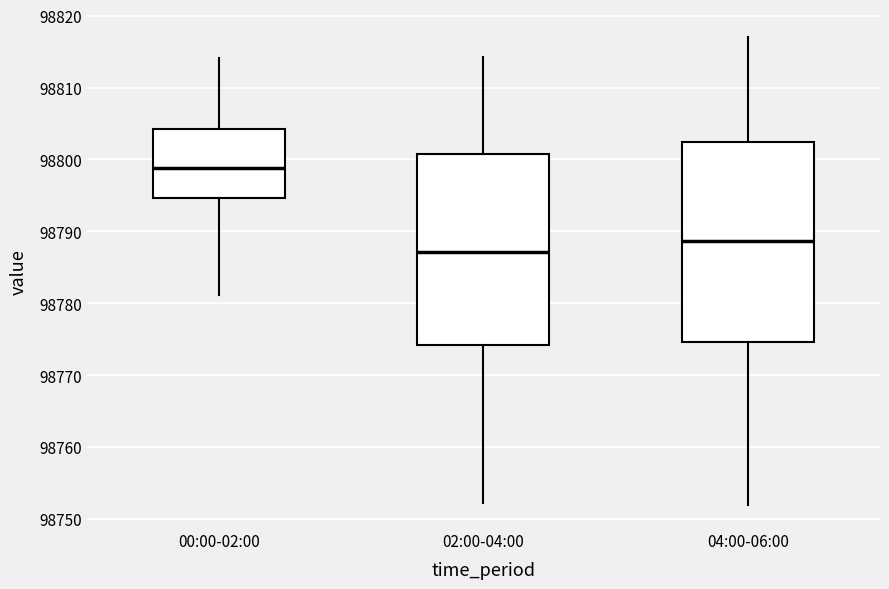

Reading left to right, transcribe this box plot: for each box, give where its median line is, the range the box spans, and where its two whiskers end, as read against the y-axis. The values are not printed on the chart, so give them approximately, as read against the axis.

00:00-02:00: median 98799, box 98795 to 98804, whiskers 98781 to 98814
02:00-04:00: median 98787, box 98774 to 98801, whiskers 98752 to 98814
04:00-06:00: median 98789, box 98775 to 98803, whiskers 98752 to 98817